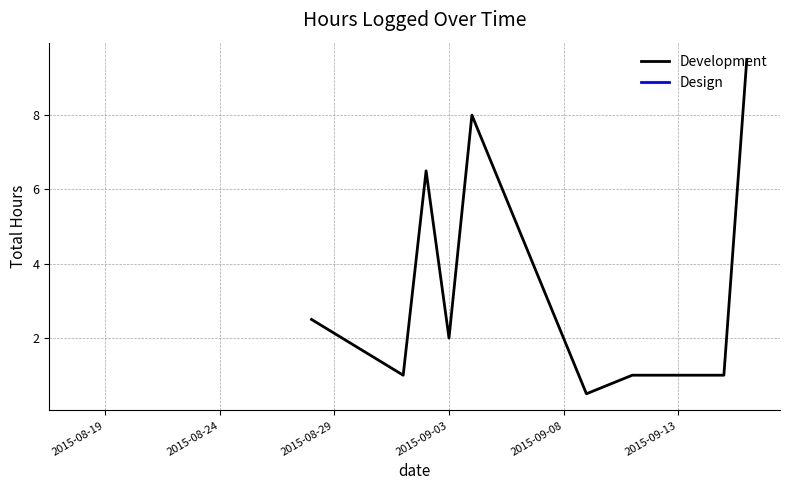

What is the maximum value for Development?

9.5